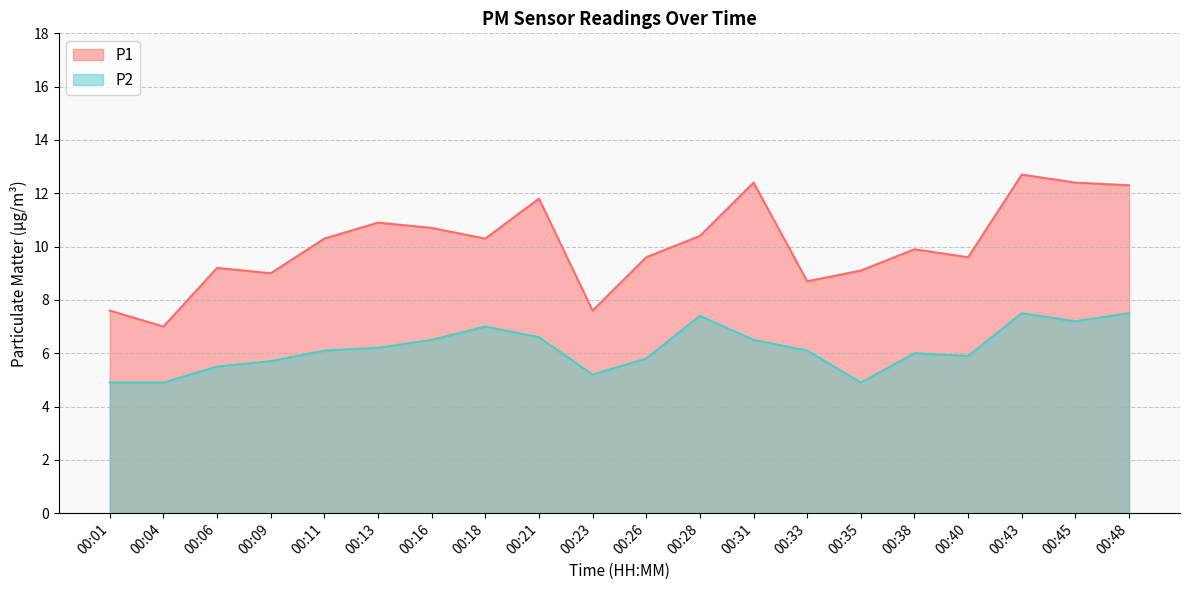

True or false: P1 and P2 cross at least once.

False